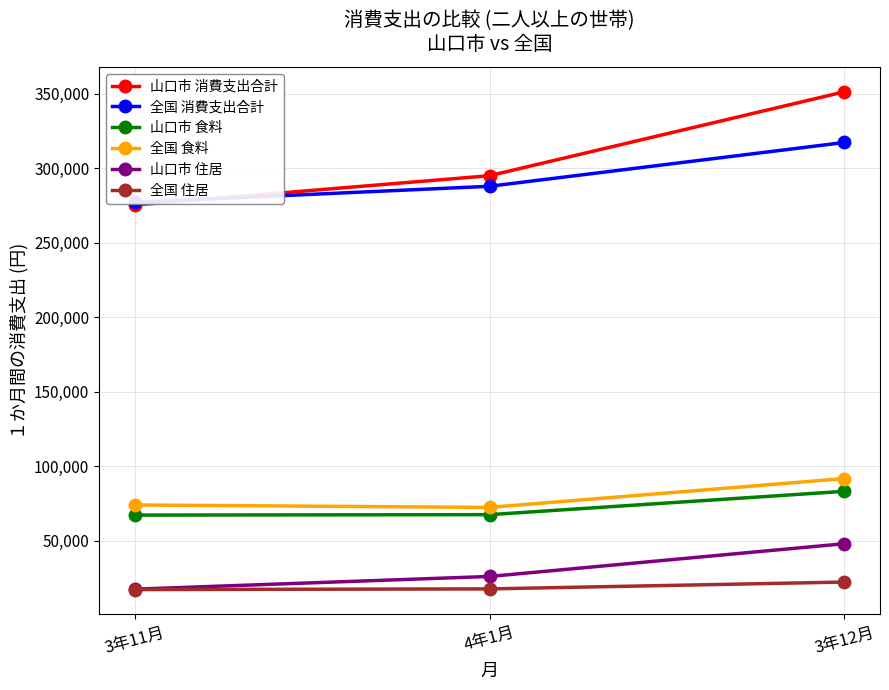

What is the difference between the maximum and minimum values in the 全国 住居 series?

5040